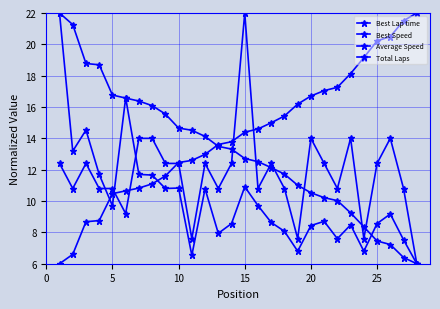

How many distinct data groups are displayed?

4